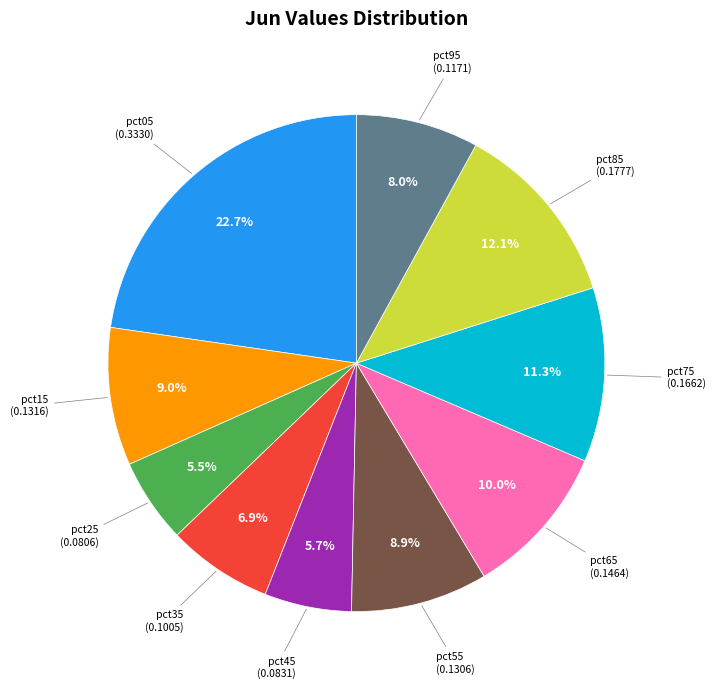

Does any single category account for the majority?

No